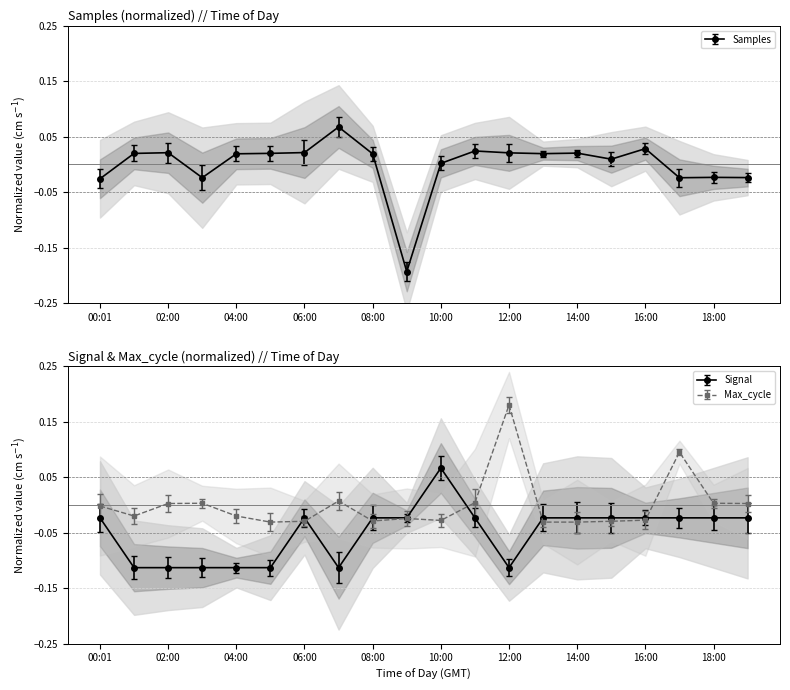

Reading left to right, what are all the values shown in this chart?

Samples: -0.0	0.0	0.0	-0.0	0.0	0.0	0.0	0.1	0.0	-0.2	0.0	0.0	0.0	0.0	0.0	0.0	0.0	-0.0	-0.0	-0.0
Max_cycle: -0.0	-0.0	0.0	0.0	-0.0	-0.0	-0.0	0.0	-0.0	-0.0	-0.0	0.0	0.2	-0.0	-0.0	-0.0	-0.0	0.1	0.0	0.0
Signal: -0.0	-0.1	-0.1	-0.1	-0.1	-0.1	-0.0	-0.1	-0.0	-0.0	0.1	-0.0	-0.1	-0.0	-0.0	-0.0	-0.0	-0.0	-0.0	-0.0